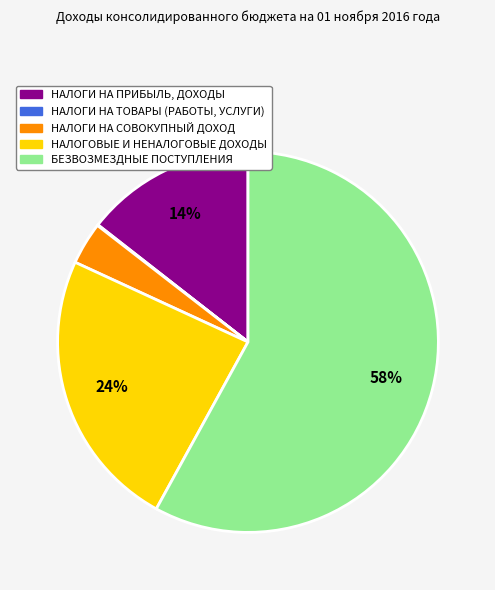

To the nearest percent, what is the average slice percentage?

20%